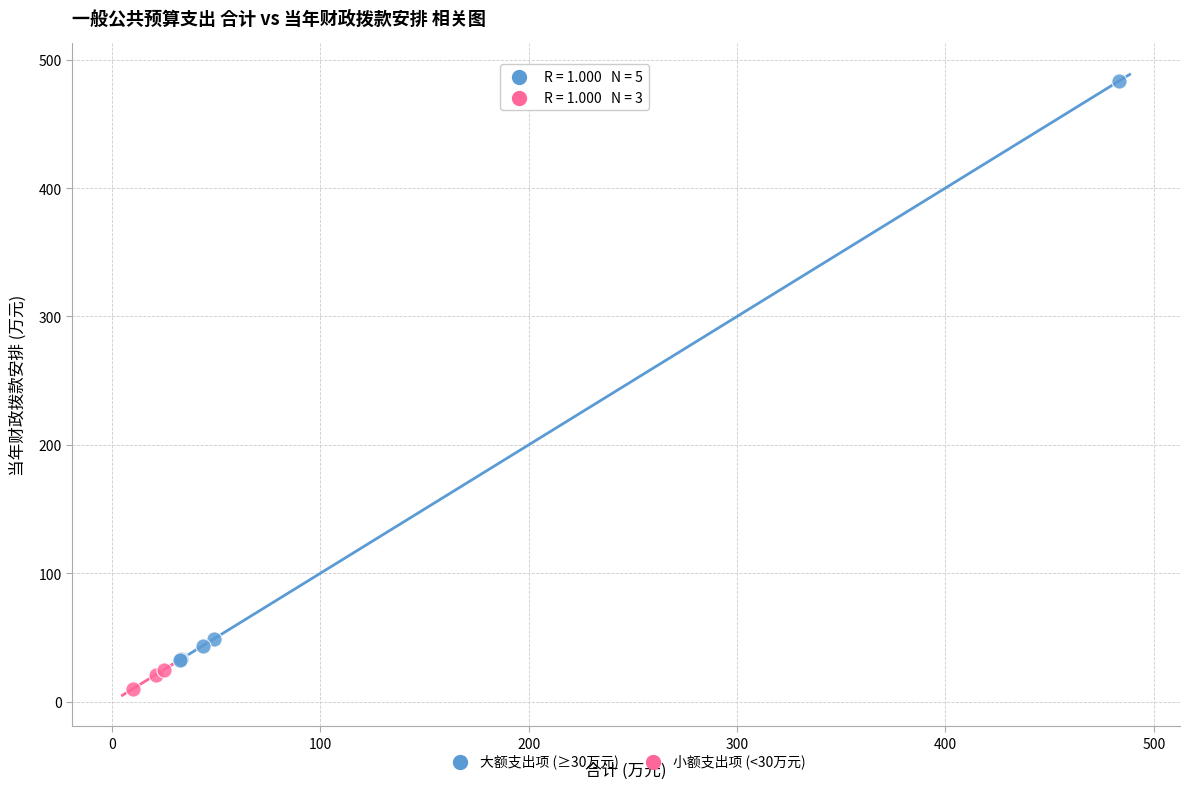

Which series has the largest Y range (max minus min)?

大额支出项 (≥30万元)